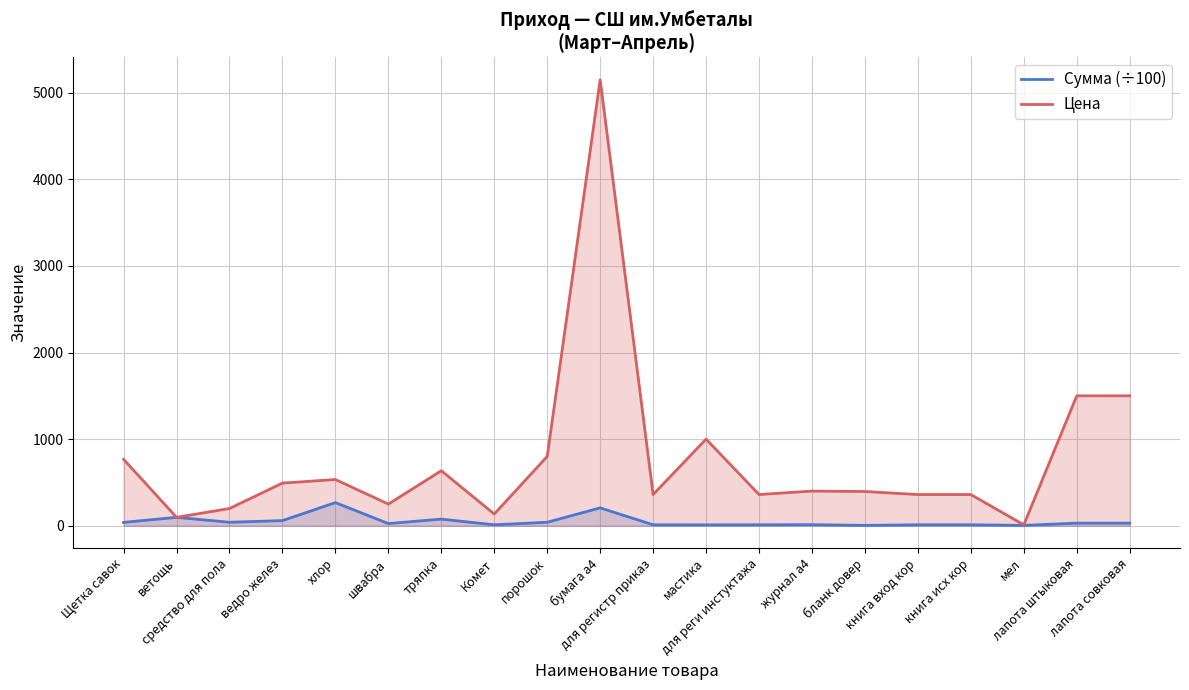

Reading left to right, list all the values displayed in this chart.

Сумма (÷100): Щетка савок=38.4	ветощь=96.9	средство для пола=39.8	ведро желез=59.0	хлор=266.9	швабра=25.0	тряпка=76.2	Комет=10.8	порошок=40.0	бумага а4=206.0	для регистр приказ=10.8	мастика=10.0	для реги инстуктажа=10.8	журнал а4=12.0	бланк довер=4.0	книга вход кор=10.8	книга исх кор=10.8	мел=4.0	лапота штыковая=30.0	лапота совковая=30.0
Цена: Щетка савок=767.0	ветощь=96.9	средство для пола=199.0	ведро желез=492.0	хлор=533.7	швабра=250.0	тряпка=635.0	Комет=135.0	порошок=800.0	бумага а4=5150.0	для регистр приказ=360.0	мастика=1000.0	для реги инстуктажа=360.0	журнал а4=400.0	бланк довер=395.0	книга вход кор=360.0	книга исх кор=360.0	мел=10.0	лапота штыковая=1500.0	лапота совковая=1500.0